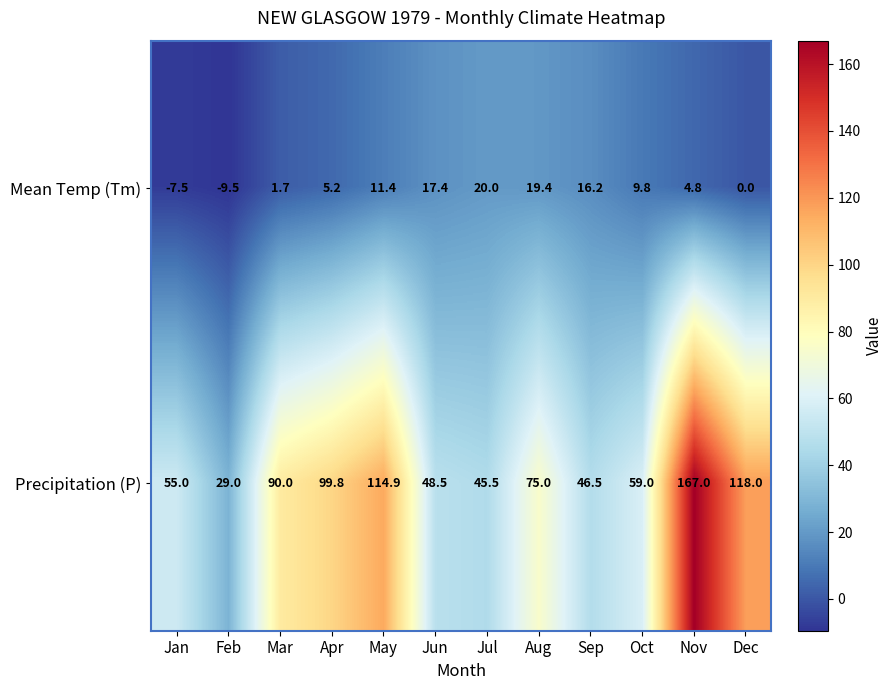

Which label corresponds to the smallest value in the chart?

Feb